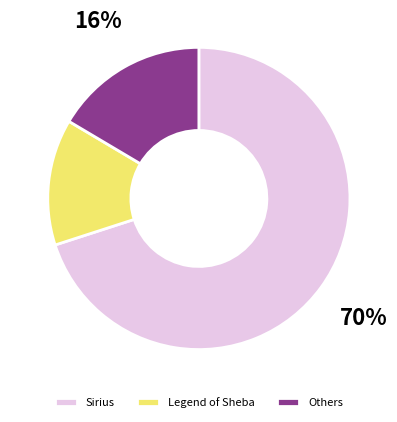

Rank the categories by value from highest to lowest.

Sirius, Others, Legend of Sheba